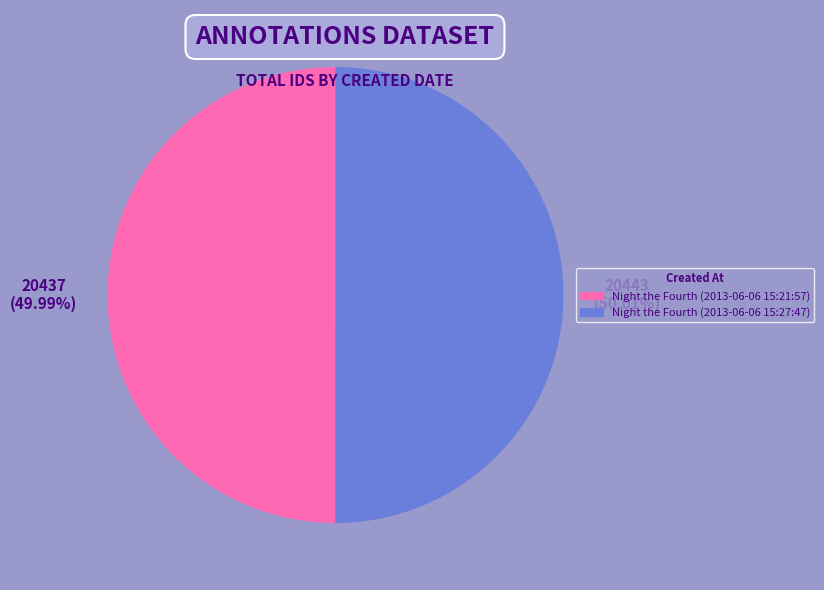

Is there any slice that represents more than half of the pie?

Yes